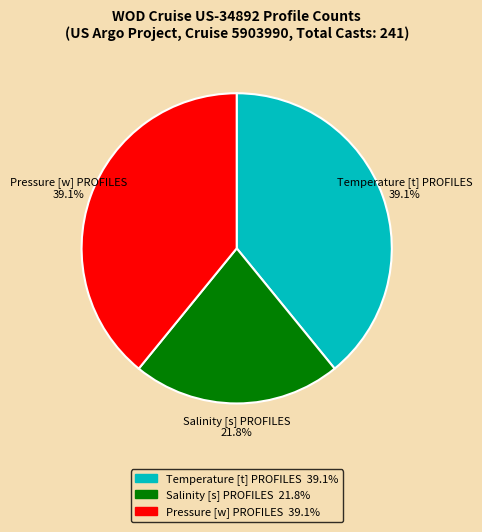

To the nearest percent, what is the combined percentage of Salinity [s] PROFILES and Temperature [t] PROFILES?

61%